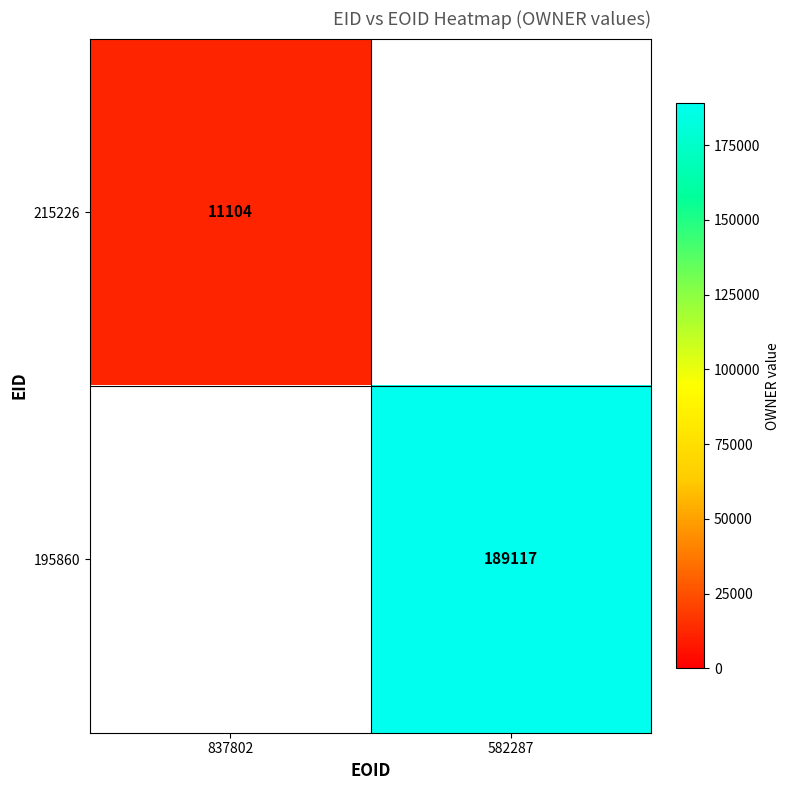

True or false: 195860 has a value of 104191.0 at 582287.

False